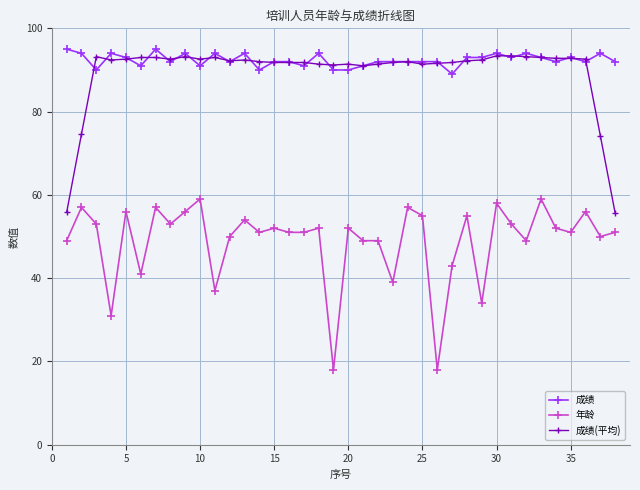

What is the lowest value of the 年龄 series?

18.0